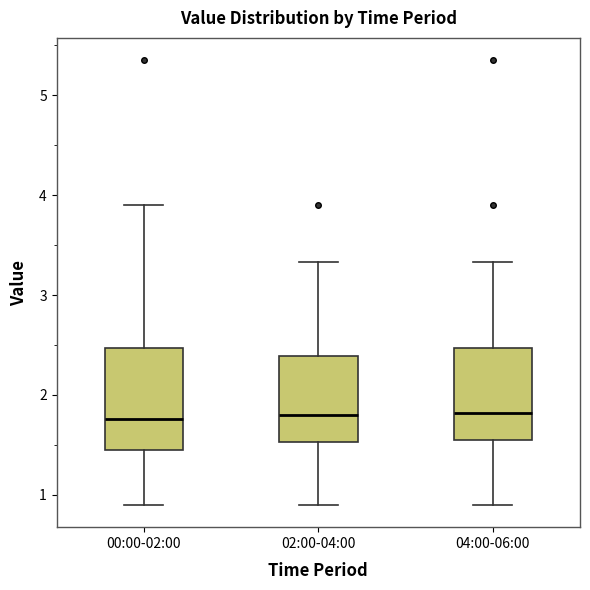

Comparing the boxes themselves (not the whiskers), which one is the tallest?

00:00-02:00